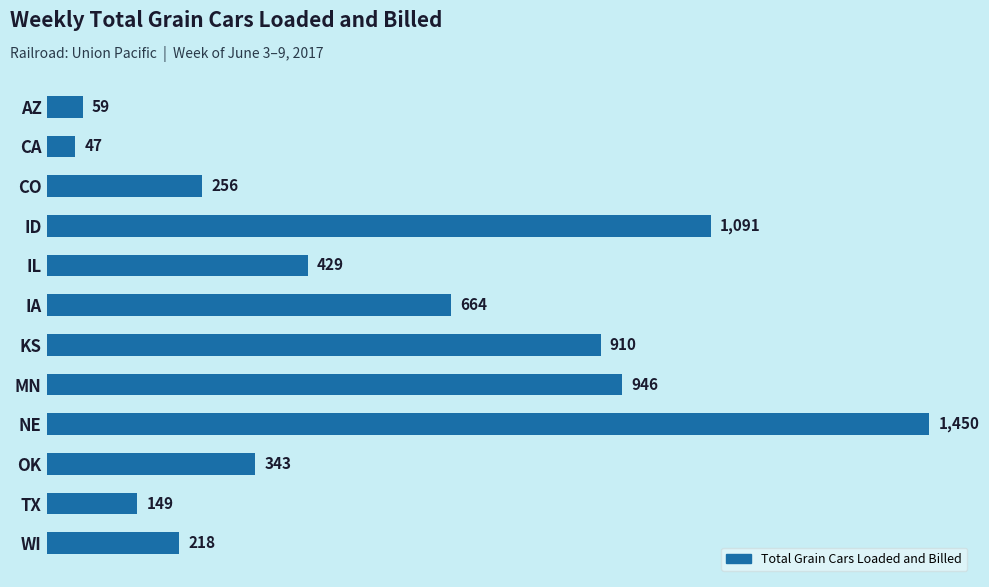

Reading top to bottom, transcribe all the data shown in this chart.

59	47	256	1091	429	664	910	946	1450	343	149	218